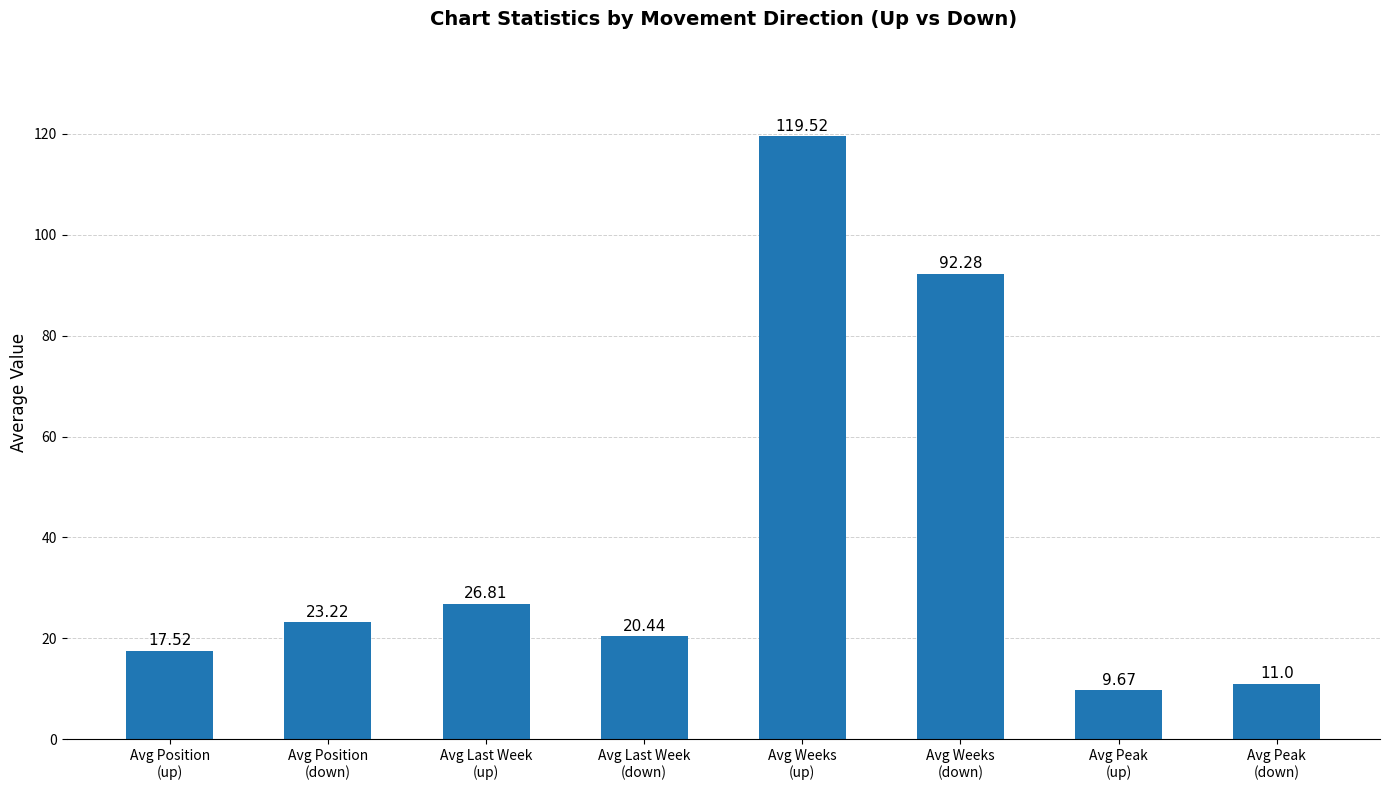

Reading left to right, transcribe all the data shown in this chart.

Avg Position
(up)=17.5	Avg Position
(down)=23.2	Avg Last Week
(up)=26.8	Avg Last Week
(down)=20.4	Avg Weeks
(up)=119.5	Avg Weeks
(down)=92.3	Avg Peak
(up)=9.7	Avg Peak
(down)=11.0